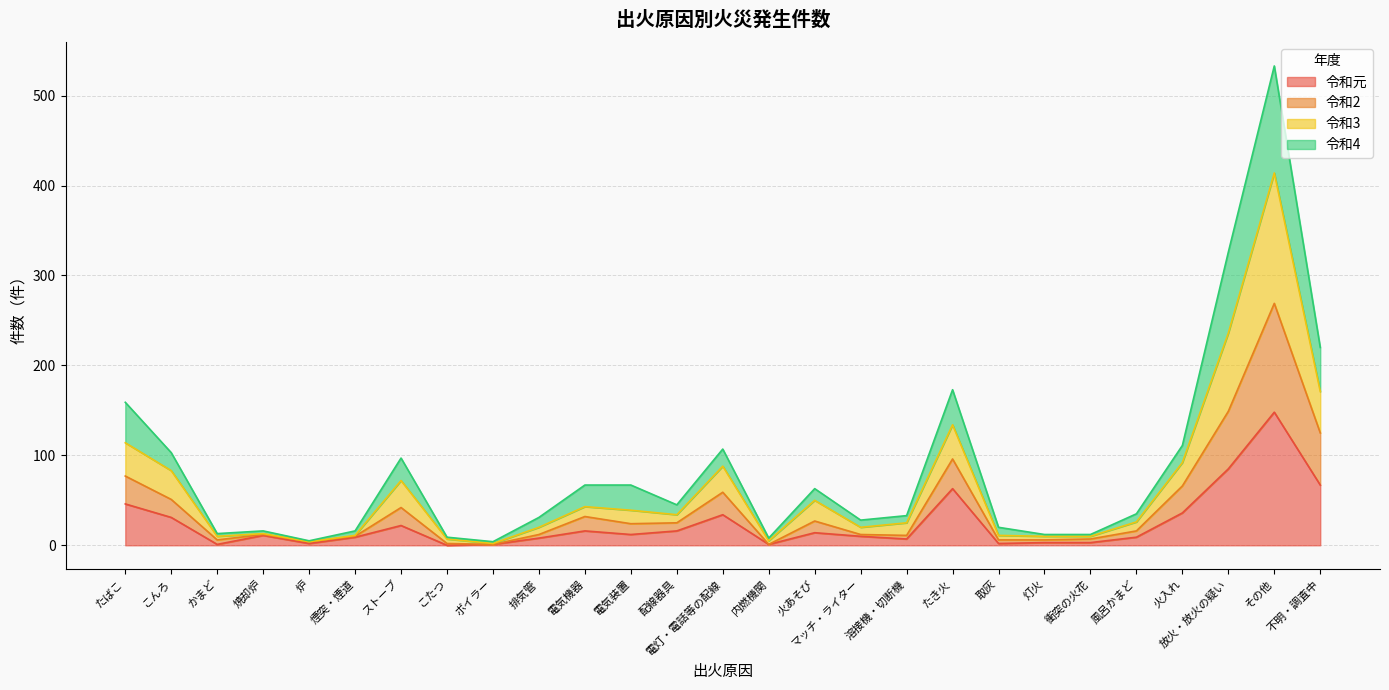

At which category is the sum across all series the highest?

その他